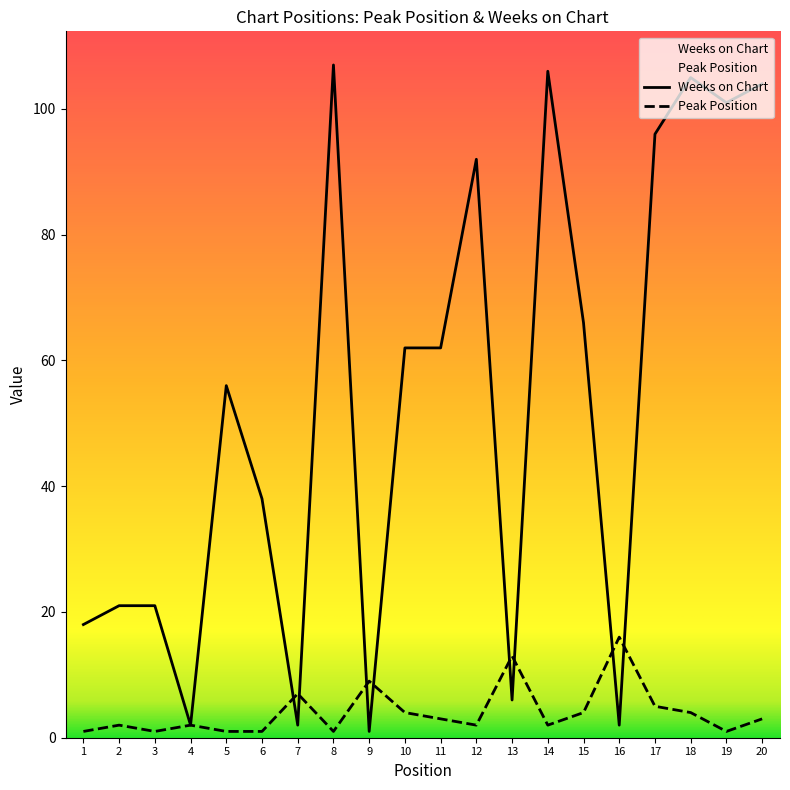

Which category has the lowest value across all series?

1